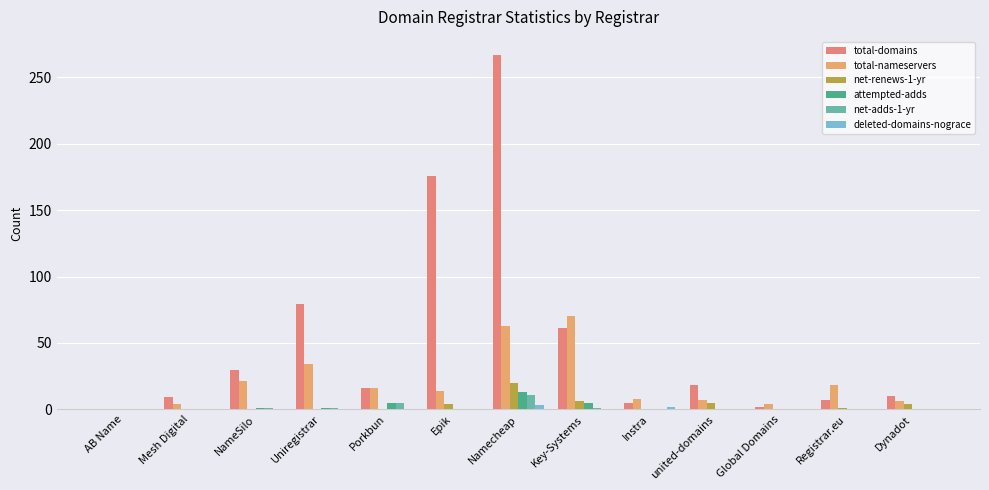

What is the label of the 8th bar from the right?

Epik